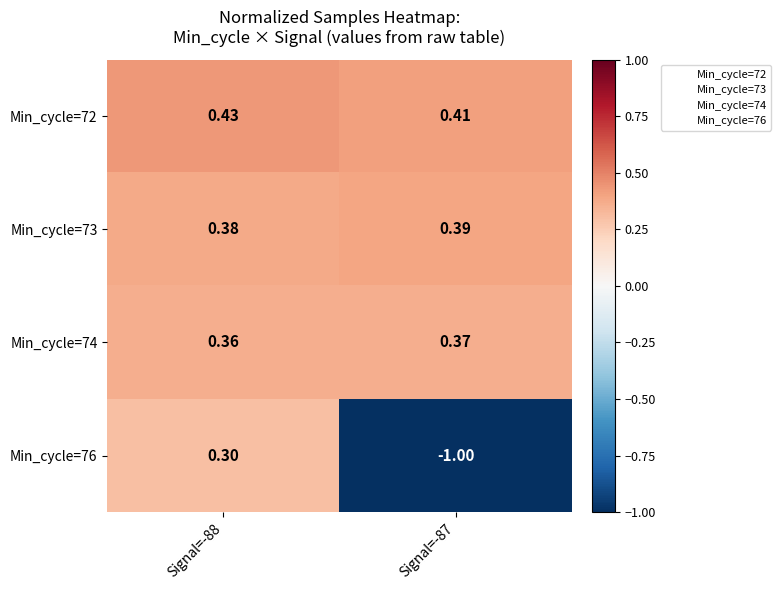

How many values in Min_cycle=76 are below zero?

1